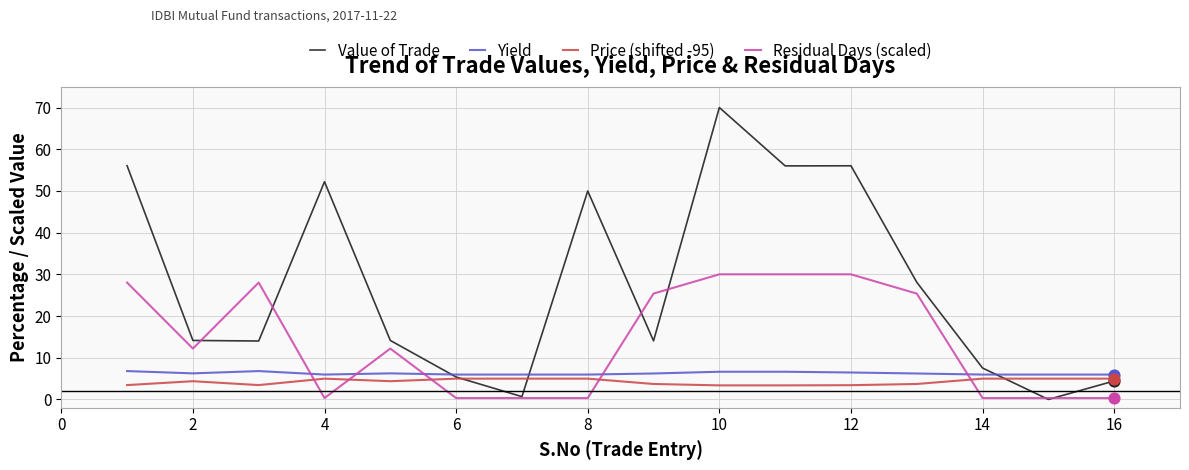

Which series has the largest range (max minus min)?

Value of Trade